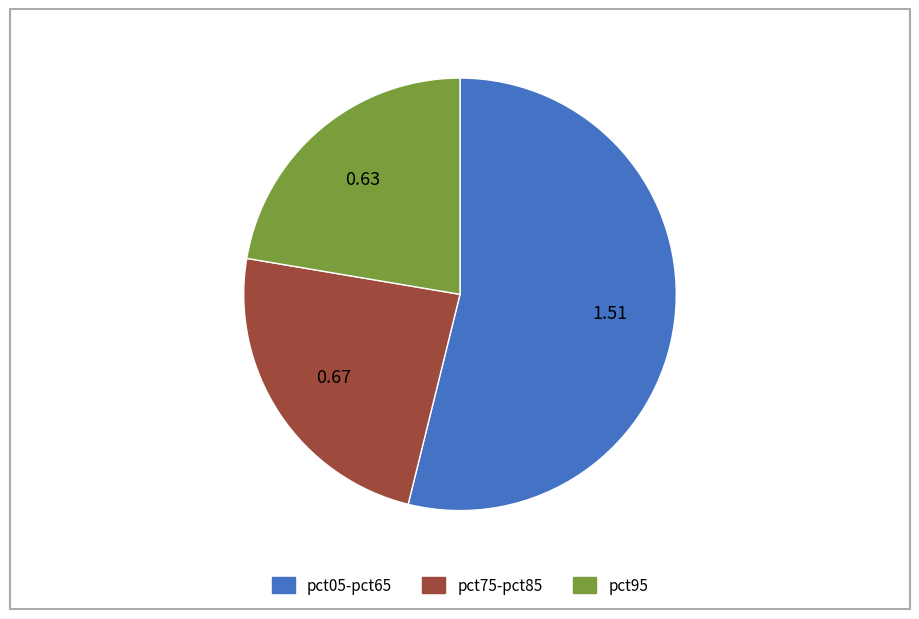

How many segments does this pie chart have?

3